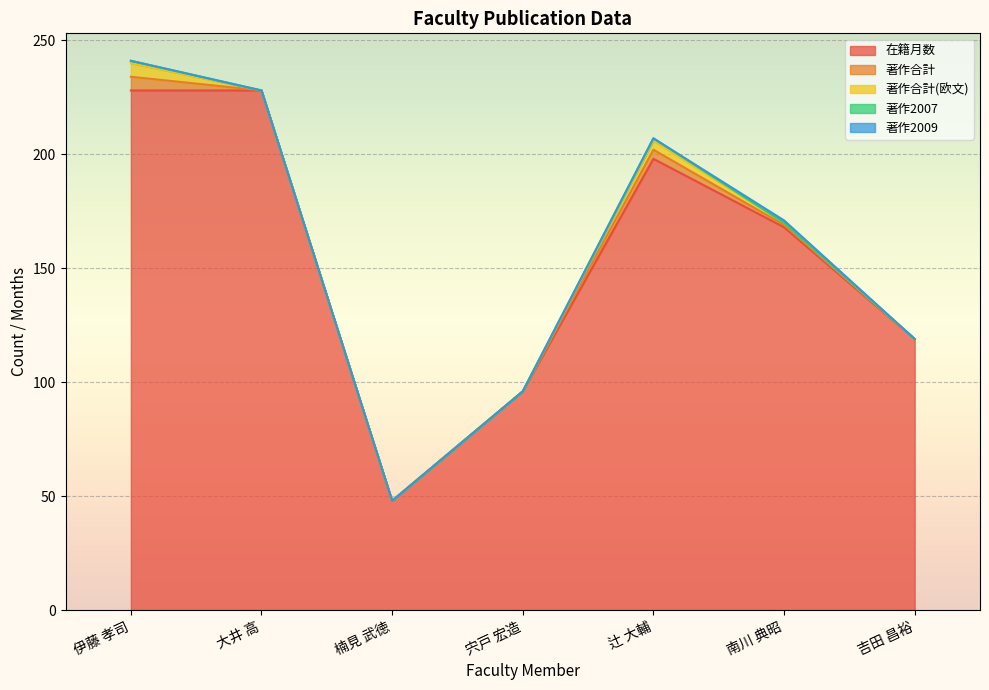

What is the difference between the highest and lowest values at 楠見 武徳?

48